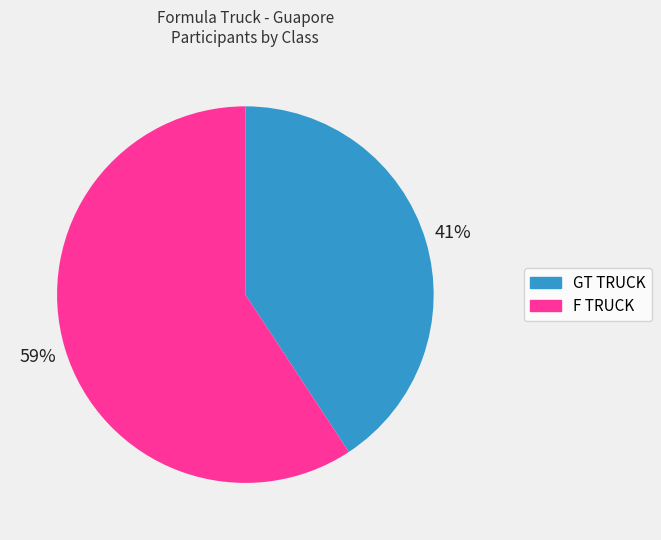

How many slices are in this pie chart?

2